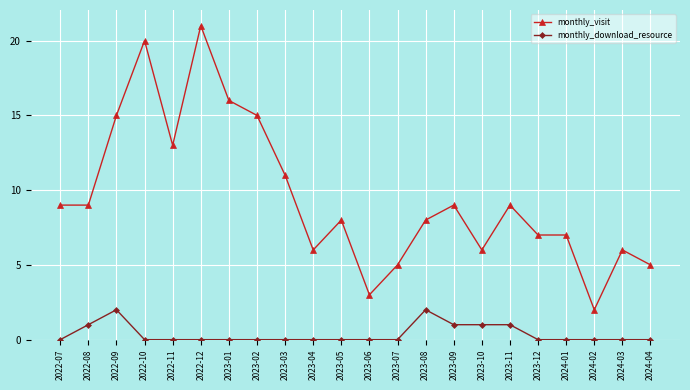

What is the difference between the highest and lowest values at 2022-08?

8